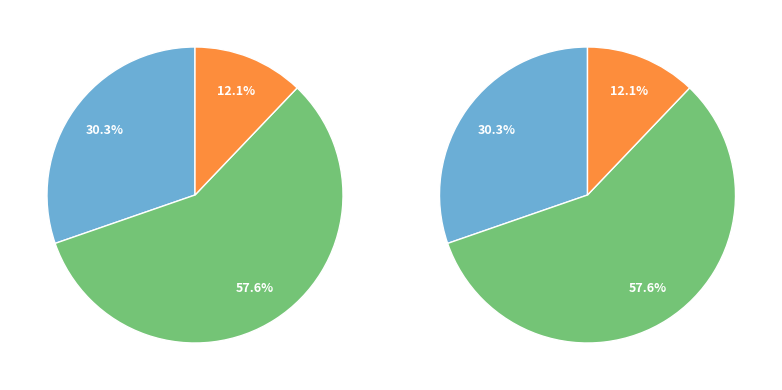

Does any single category account for the majority?

Yes